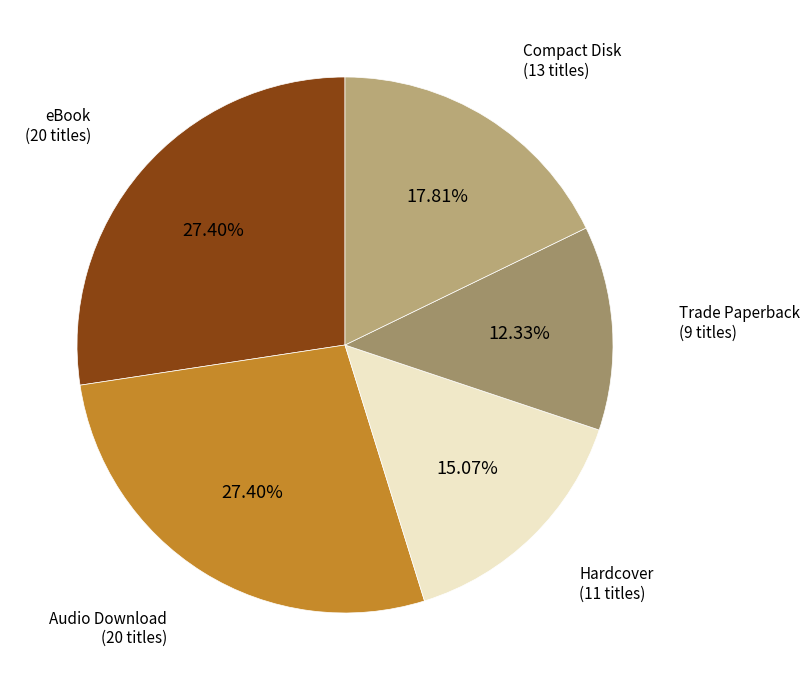

How many segments does this pie chart have?

5